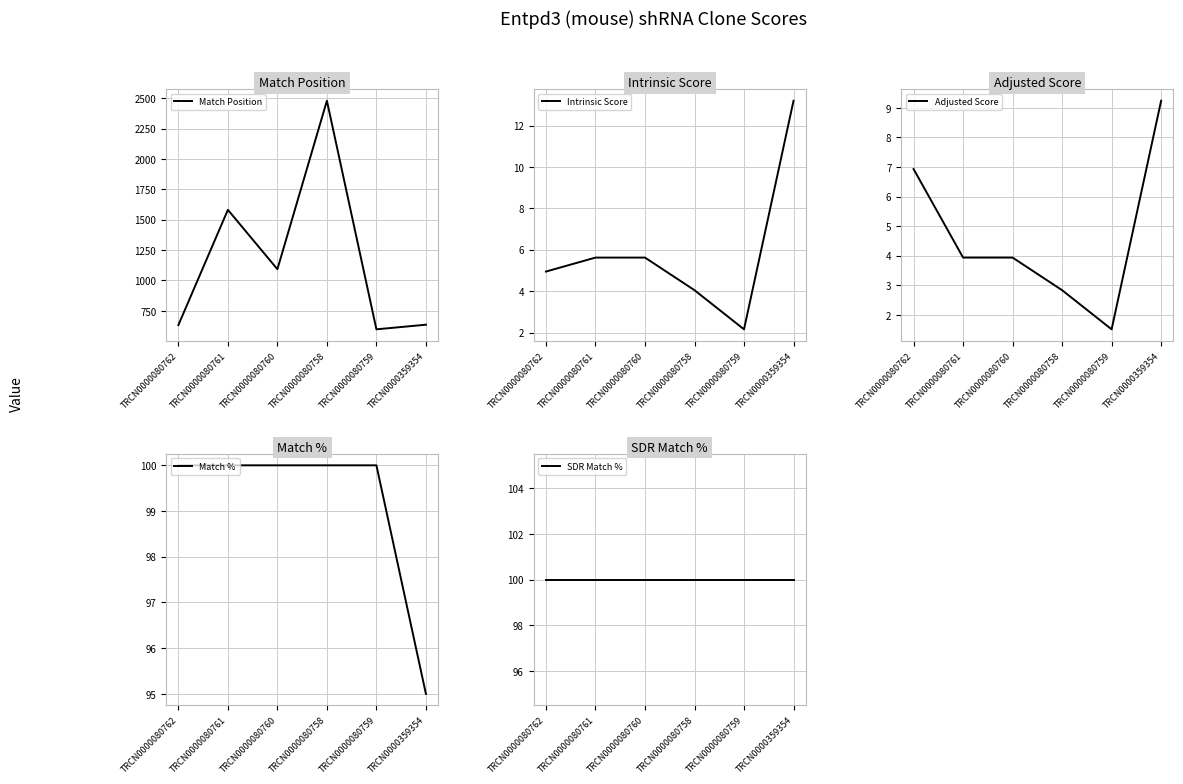

What is the approximate value of Intrinsic Score at TRCN0000359354?

13.2